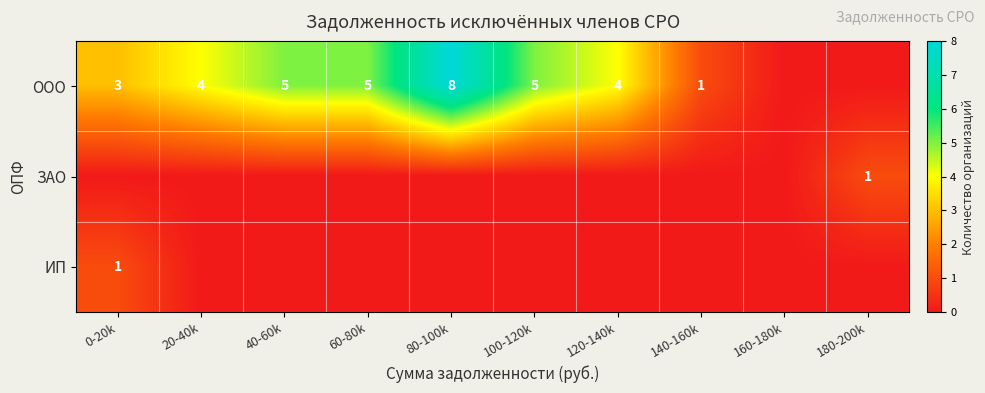

The ООО series shows 5 at 80-100k. True or false?

False